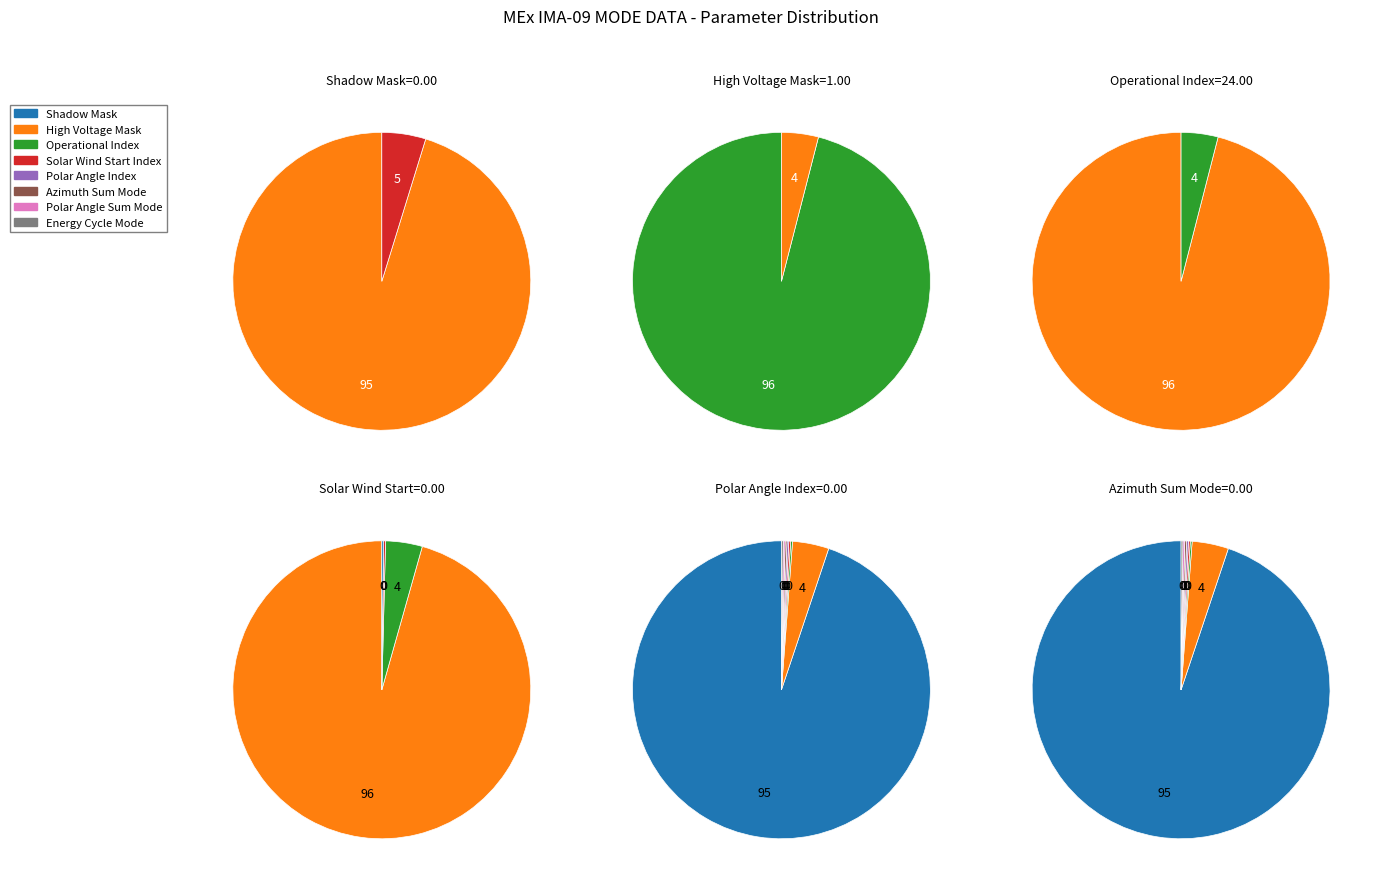

True or false: Energy Cycle Mode accounts for 13% of the total.

False